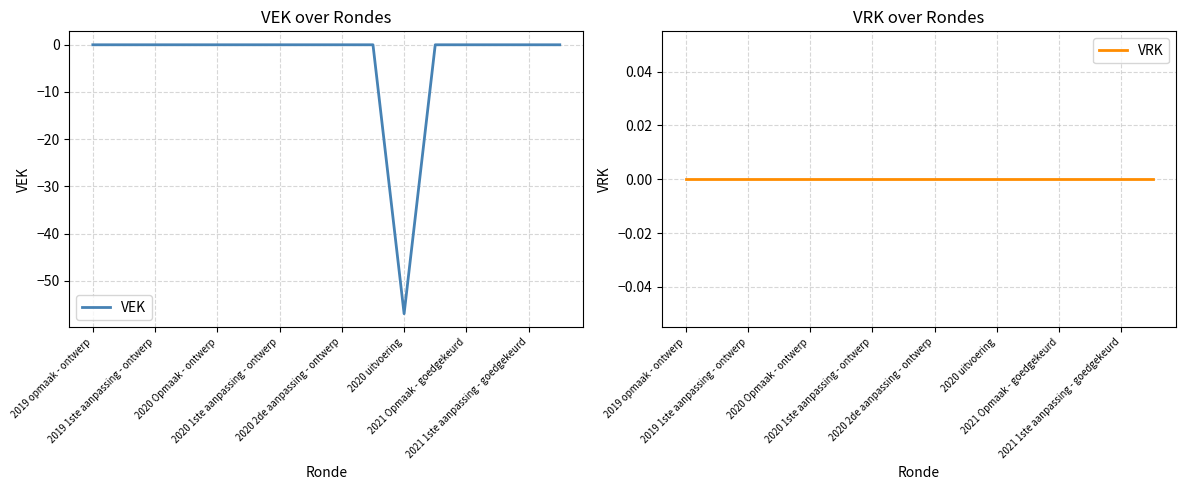

At which label does VEK reach its minimum?

2020 uitvoering